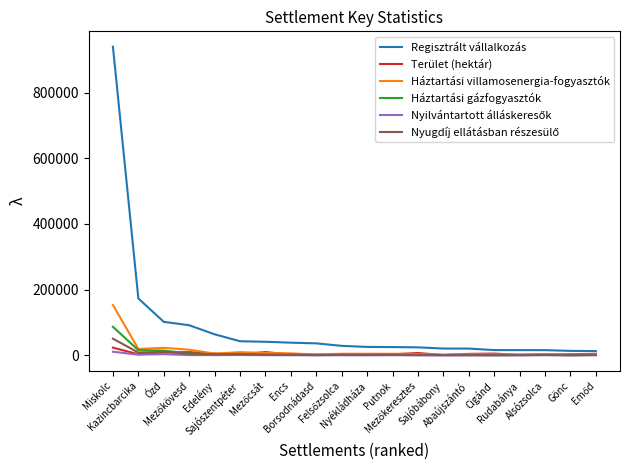

Which series has the largest total across all categories?

Regisztrált vállalkozás